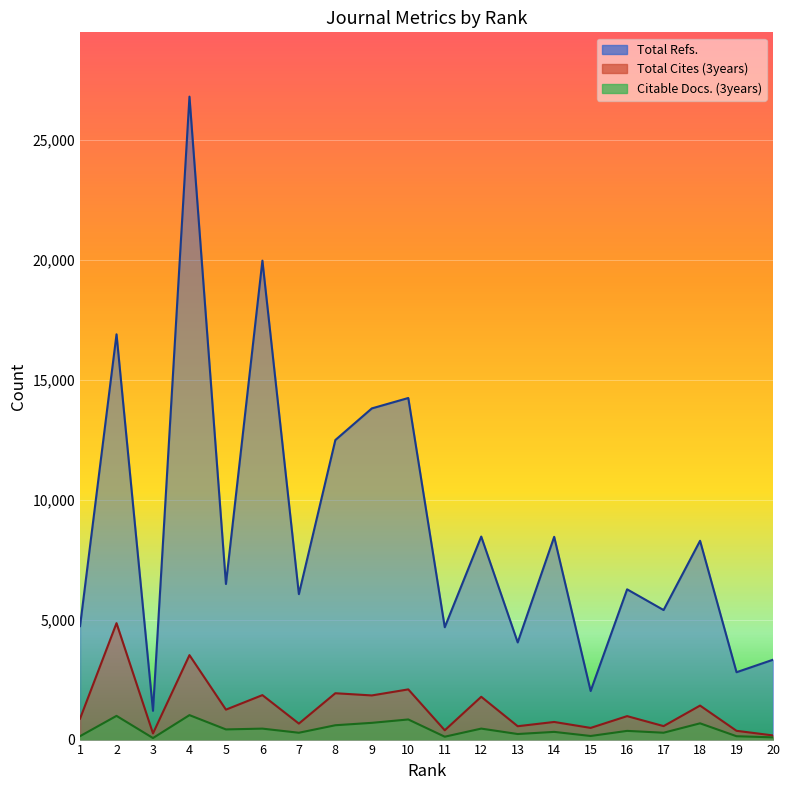

Which series has the largest total across all categories?

Total Refs.